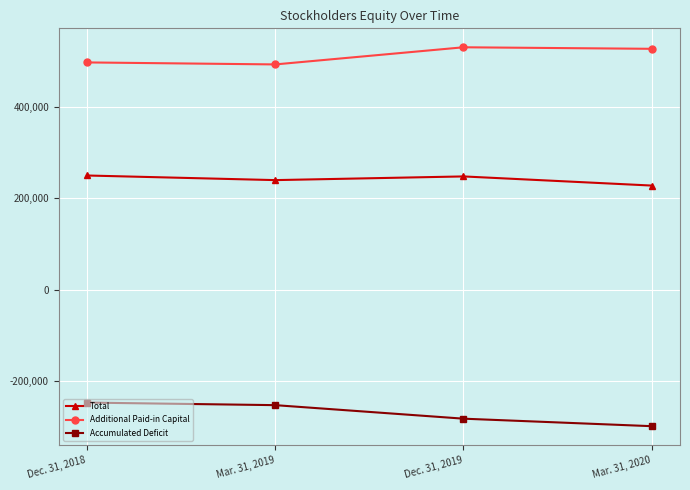

At how many categories does at least one series exceed 237367?

4